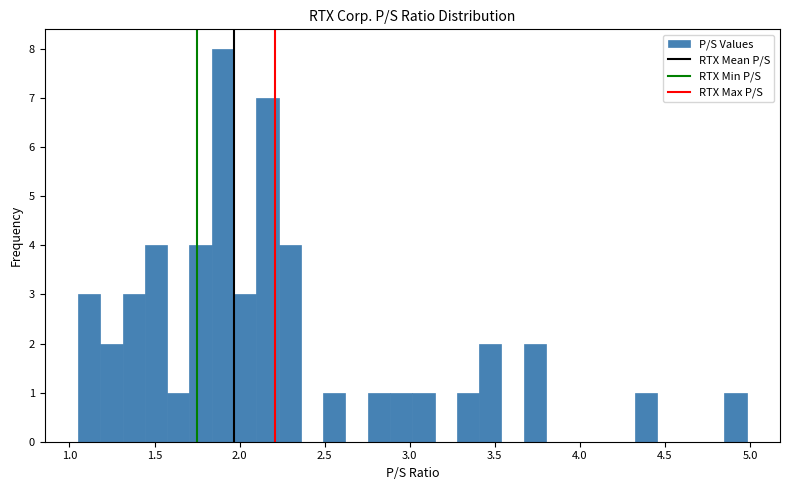

Around what value on the x-axis is the tallest bar? Give the approximate position of its centre, as read against the axis.

1.90